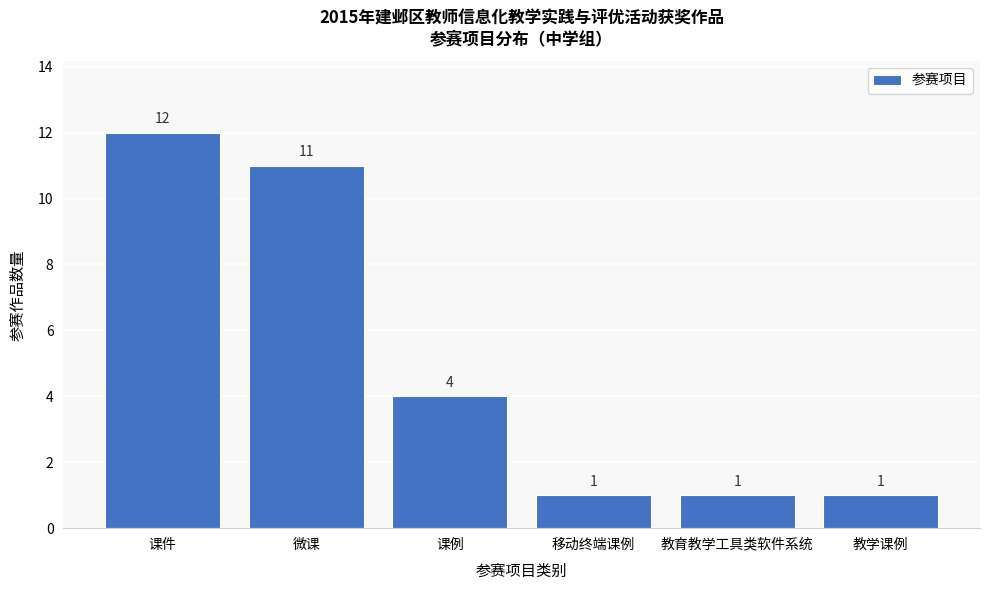

Reading left to right, transcribe all the data shown in this chart.

12	11	4	1	1	1